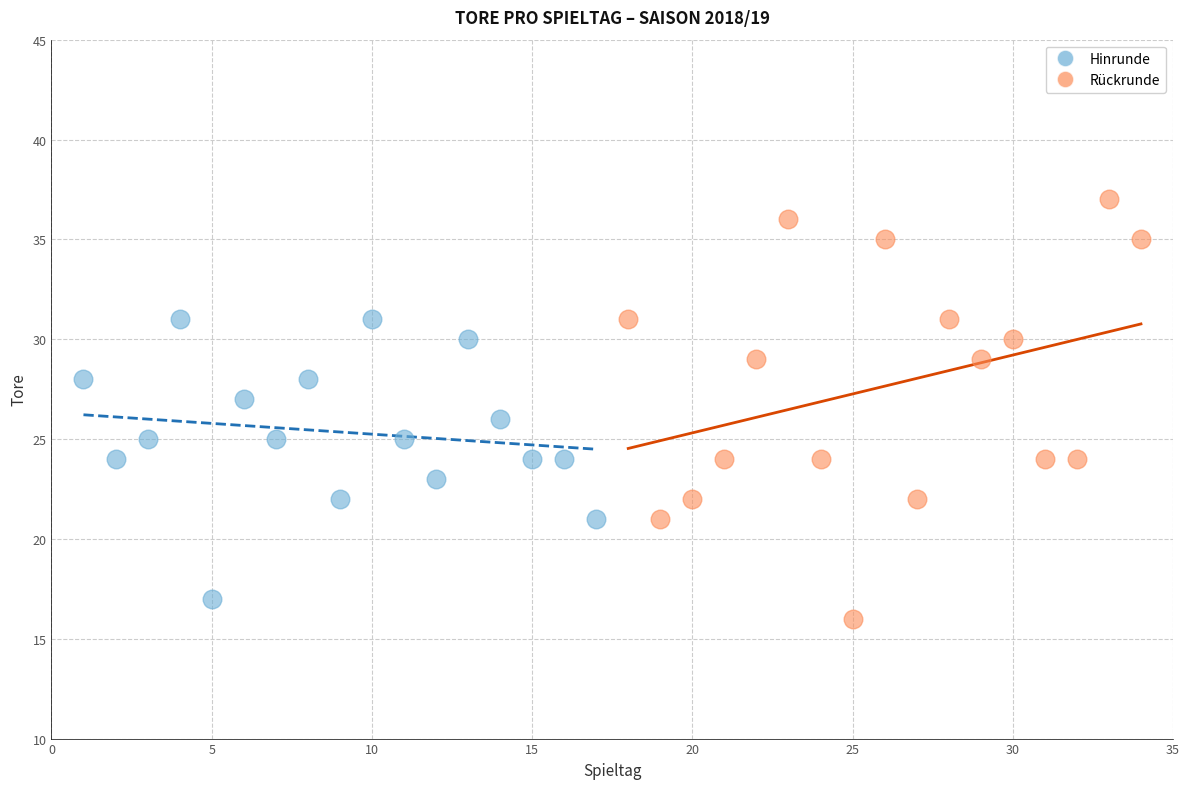

Which series reaches the minimum Y coordinate?

Rückrunde